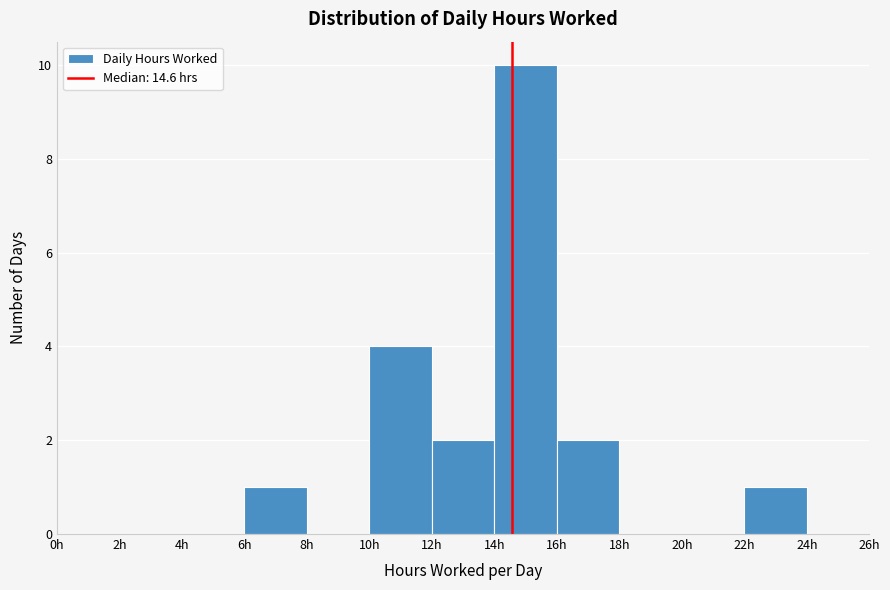

Reading left to right, transcribe this chart: for each bar, give the range it covers on the x-axis and its height. The values are not printed on the chart, so give them approximately, as read against the axis.

0 to 2: 0
2 to 4: 0
4 to 6: 0
6 to 8: 1
8 to 10: 0
10 to 12: 4
12 to 14: 2
14 to 16: 10
16 to 18: 2
18 to 20: 0
20 to 22: 0
22 to 24: 1
24 to 26: 0